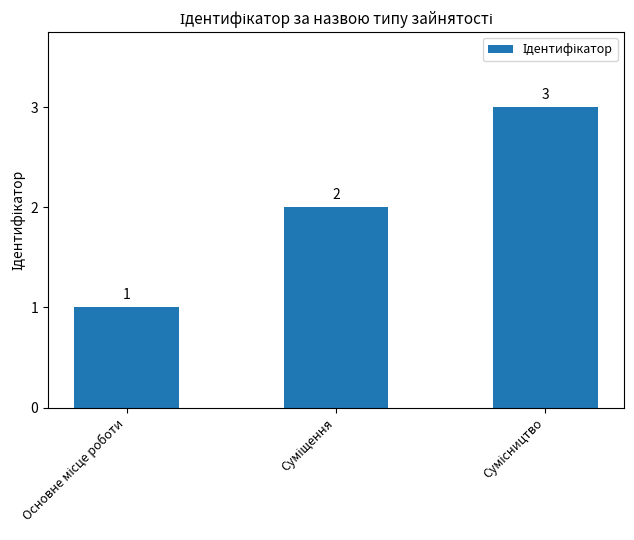

Count the values in the range 1 to 3.

3